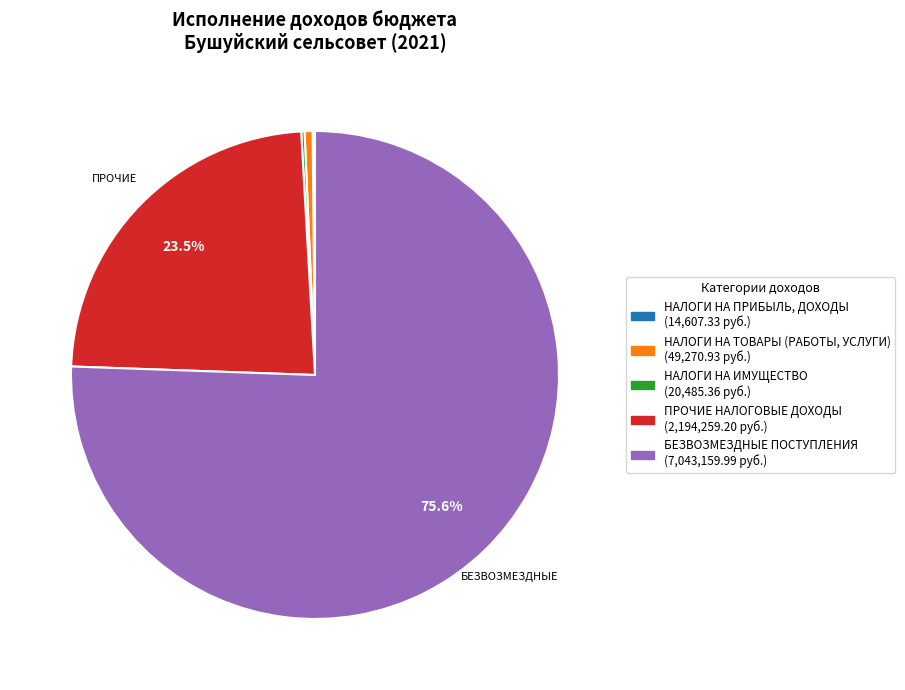

Which slice is the smallest?

НАЛОГИ НА ПРИБЫЛЬ, ДОХОДЫ